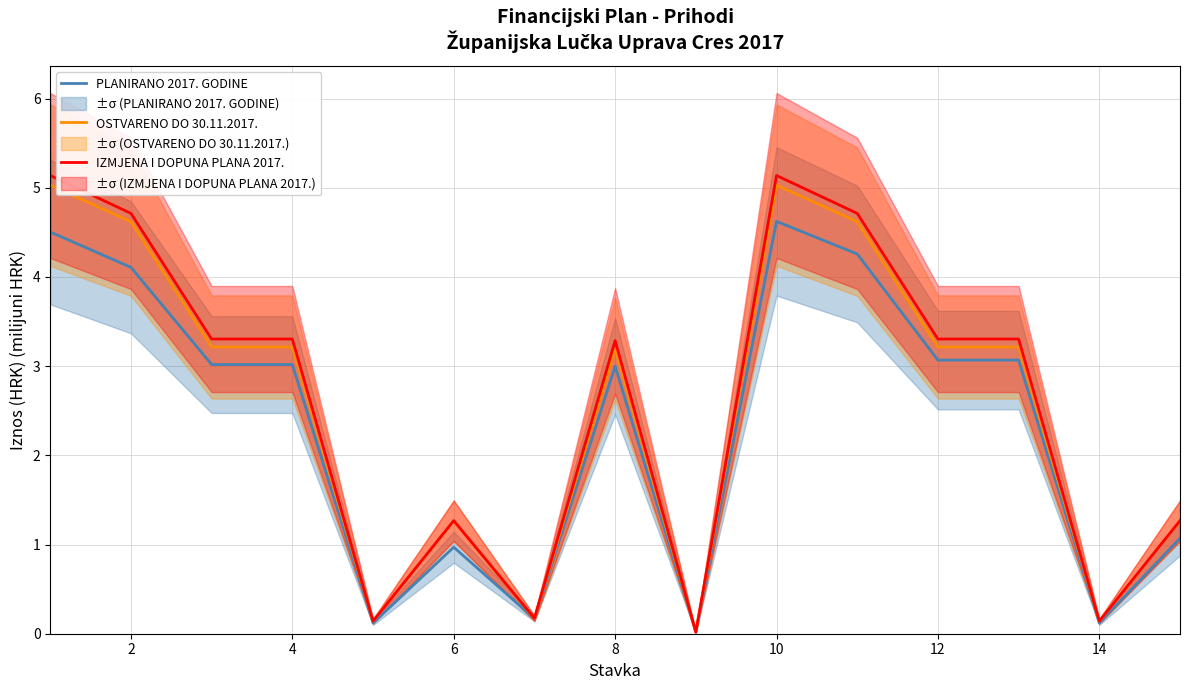

Is the value of PLANIRANO 2017. GODINE at 8 greater than the value of OSTVARENO DO 30.11.2017. at 12?

No